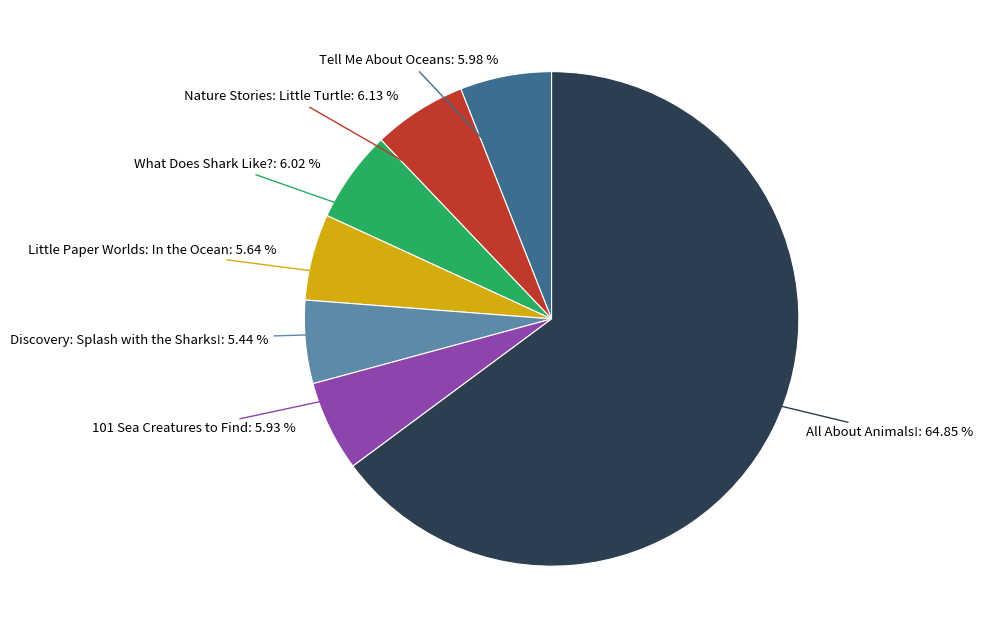

To the nearest percent, what is the difference between the Discovery: Splash with the Sharks! and Tell Me About Oceans slice percentages?

1%